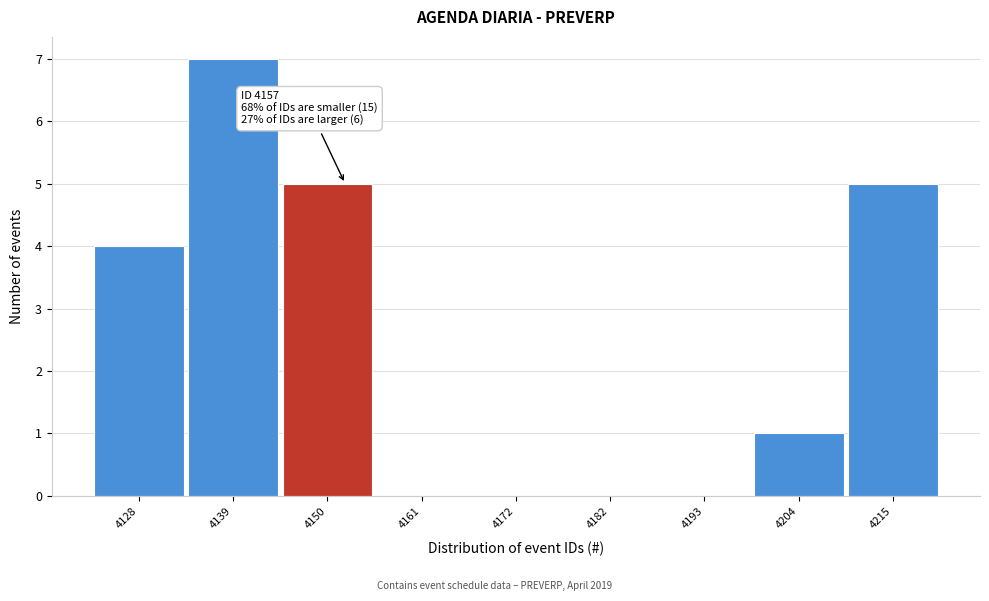

Reading left to right, list all the values displayed in this chart.

4128=4	4139=7	4150=5	4161=0	4172=0	4182=0	4193=0	4204=1	4215=5